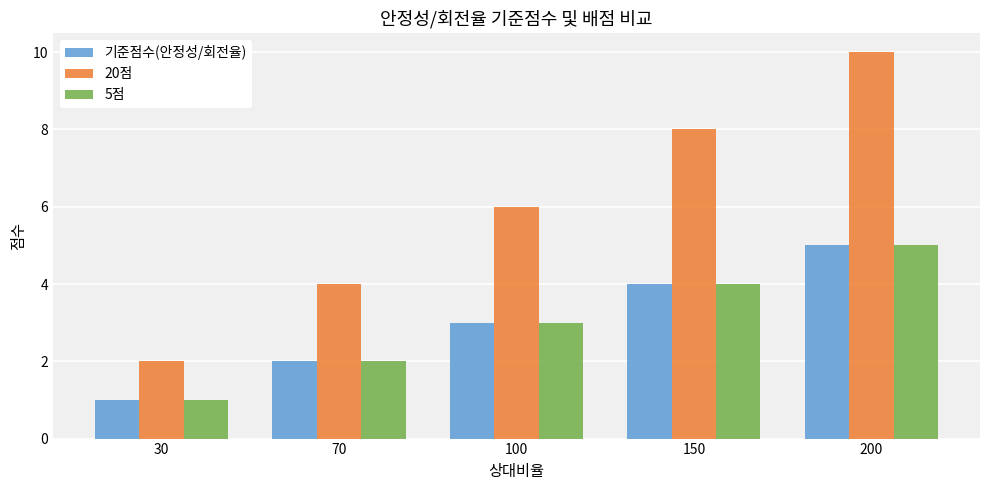

Reading left to right, transcribe all the data shown in this chart.

기준점수(안정성/회전율): 30=1	70=2	100=3	150=4	200=5
20점: 30=2	70=4	100=6	150=8	200=10
5점: 30=1	70=2	100=3	150=4	200=5